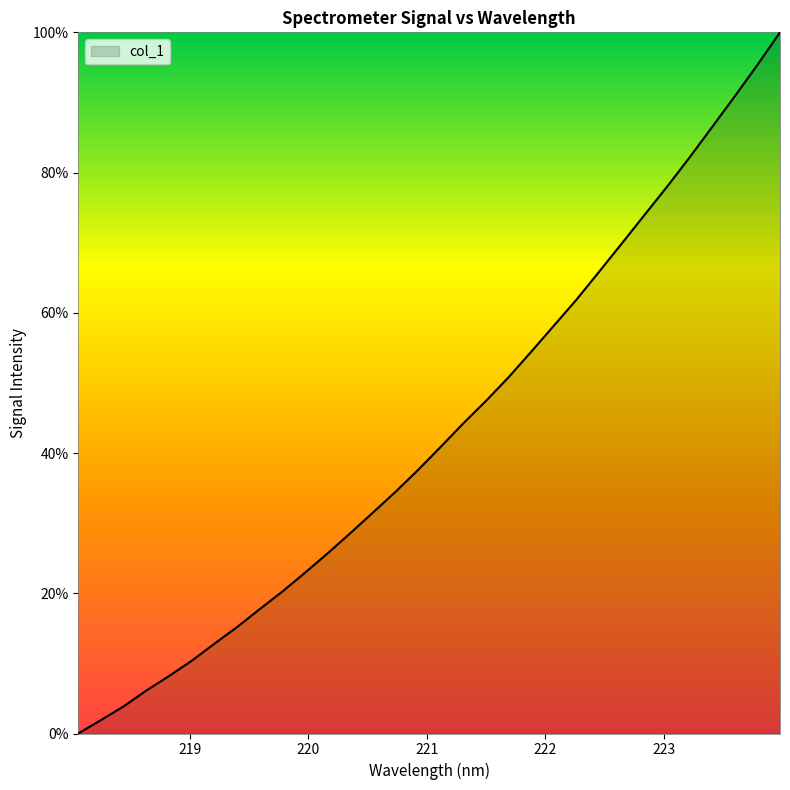

What is the greatest value displayed?

100.0